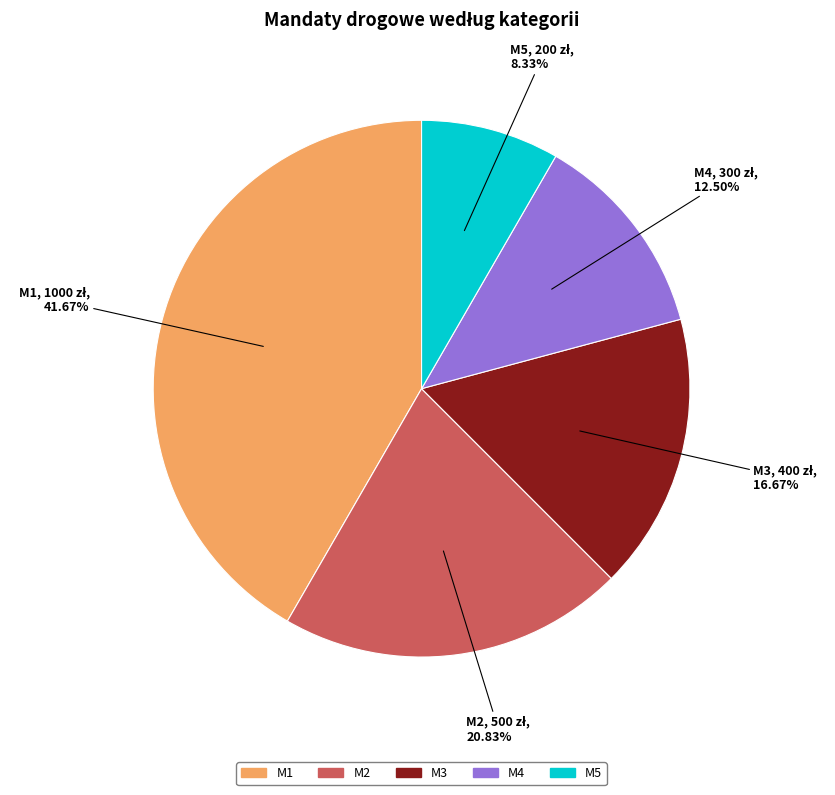

To the nearest percent, what percentage of the pie is M5?

8%